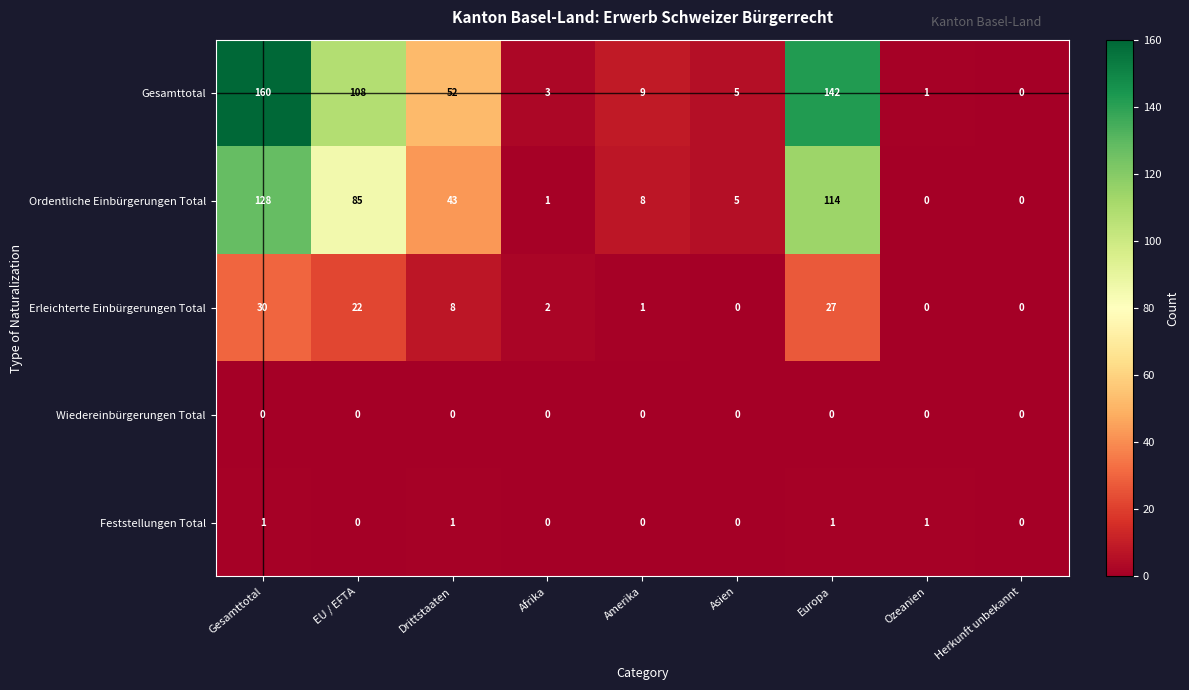

Which series has the largest total across all categories?

Gesamttotal